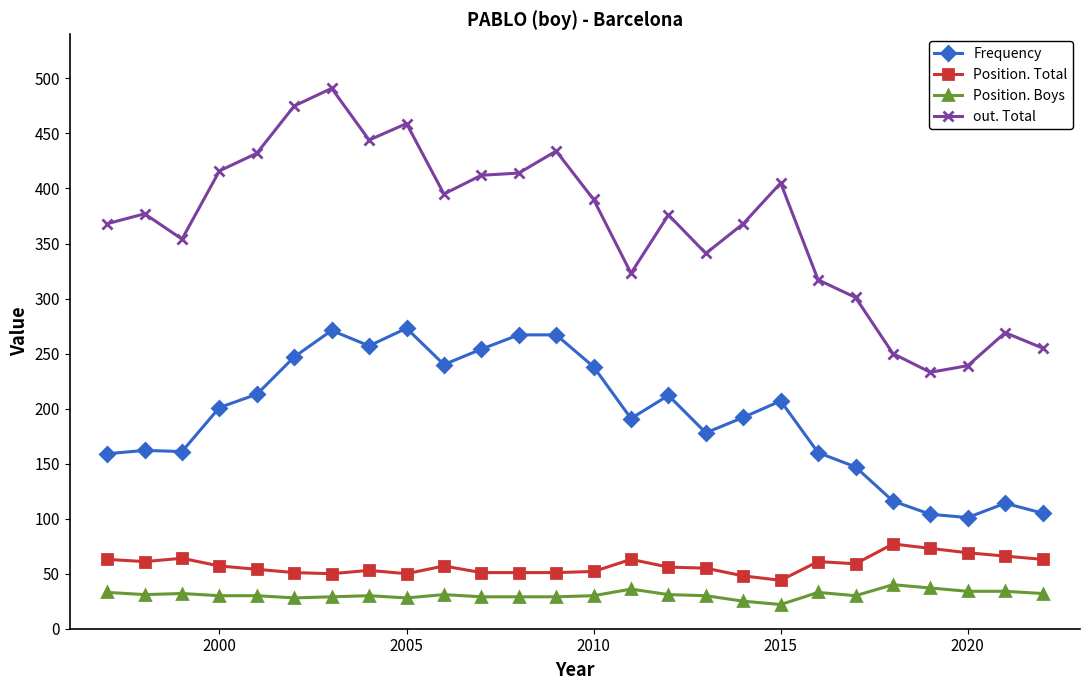

What are all the series names shown in the legend?

Frequency, Position. Total, Position. Boys, out. Total